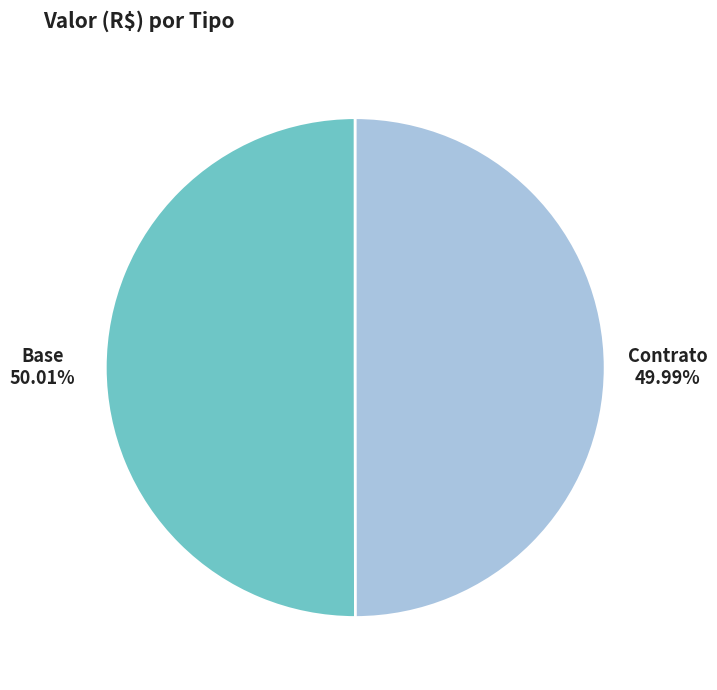

Does any single category account for the majority?

Yes